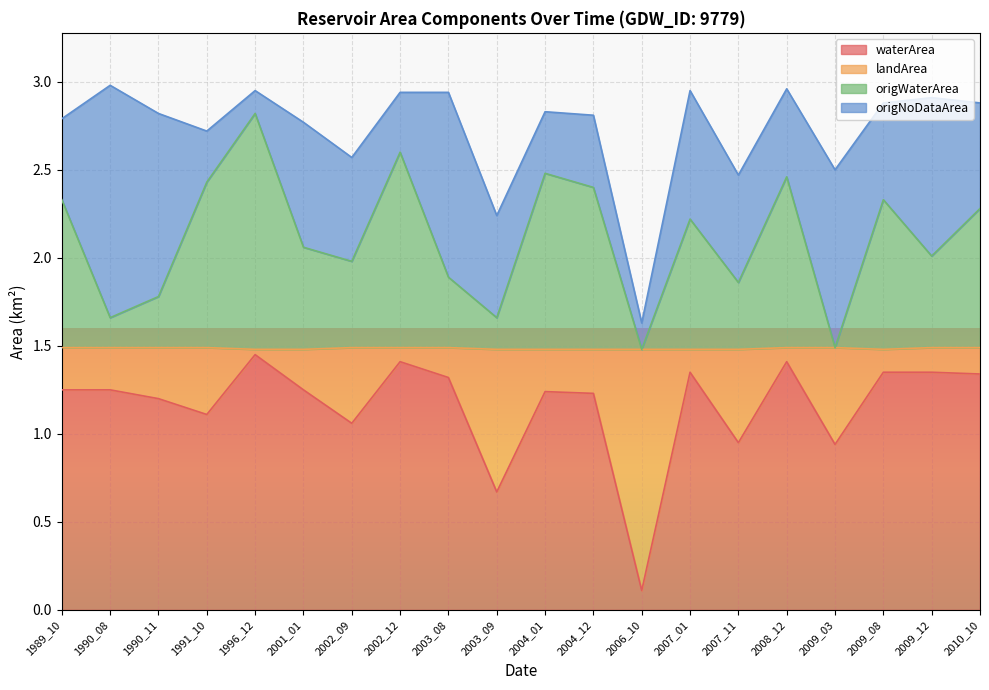

How many interior local valleys does the origWaterArea series have?

7